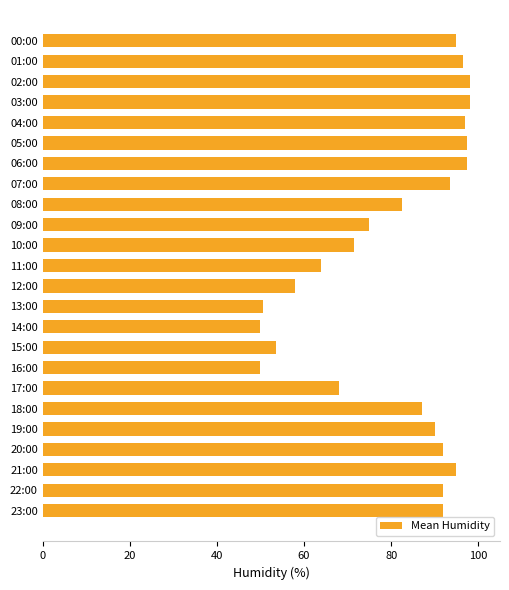

What is the ratio of the value at 10:00 to the value at 06:00?

0.7